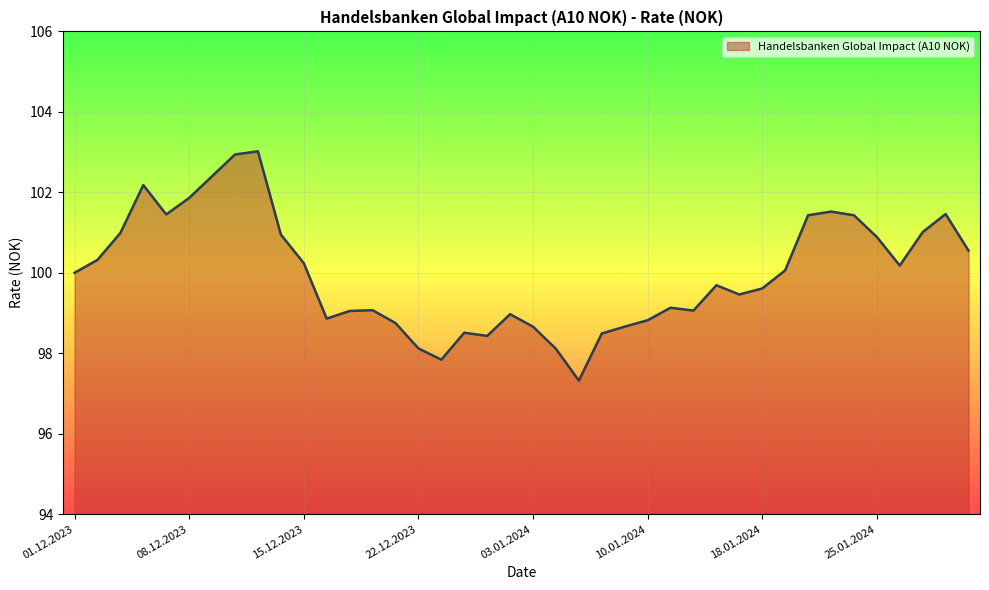

What is the minimum value shown in the chart?

97.3